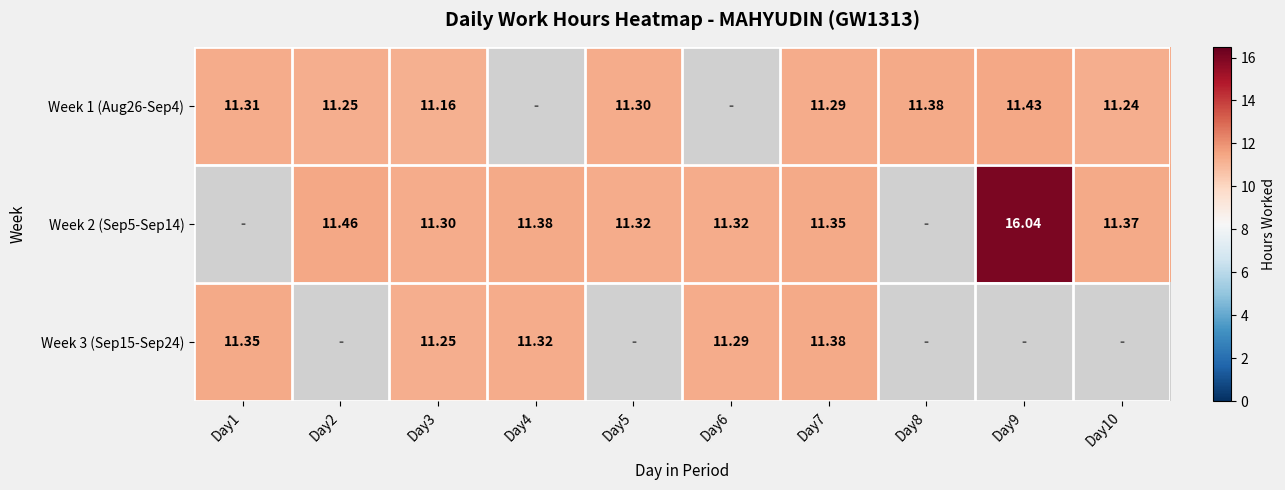

Is the value of Week 2 (Sep5-Sep14) at Day5 greater than the value of Week 1 (Aug26-Sep4) at Day10?

Yes